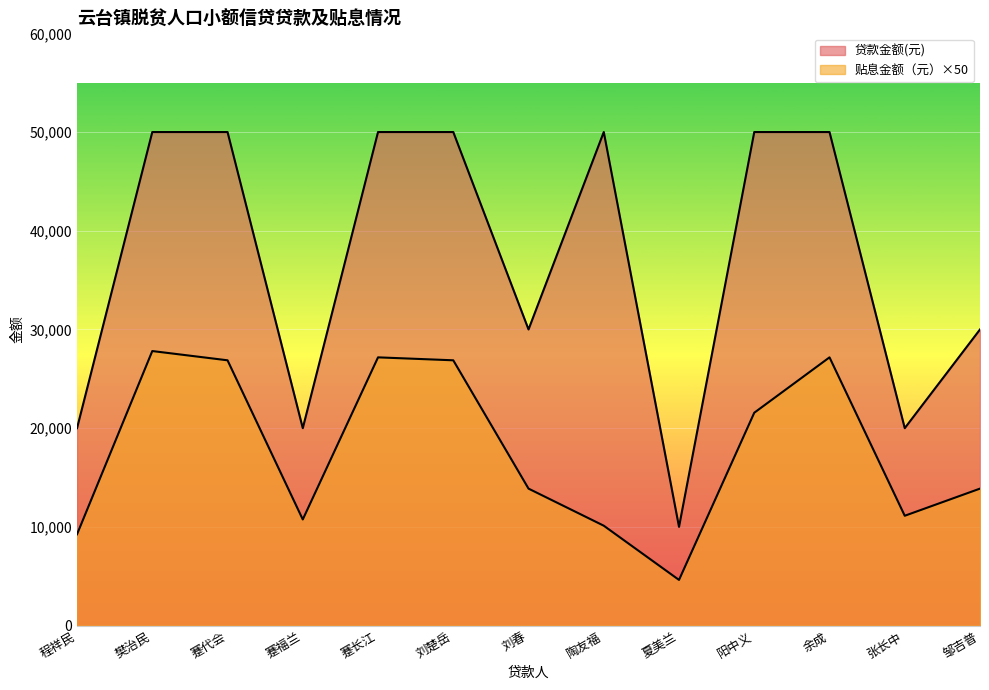

True or false: 贴息金额（元） and 贷款金额(元) intersect in this chart.

False